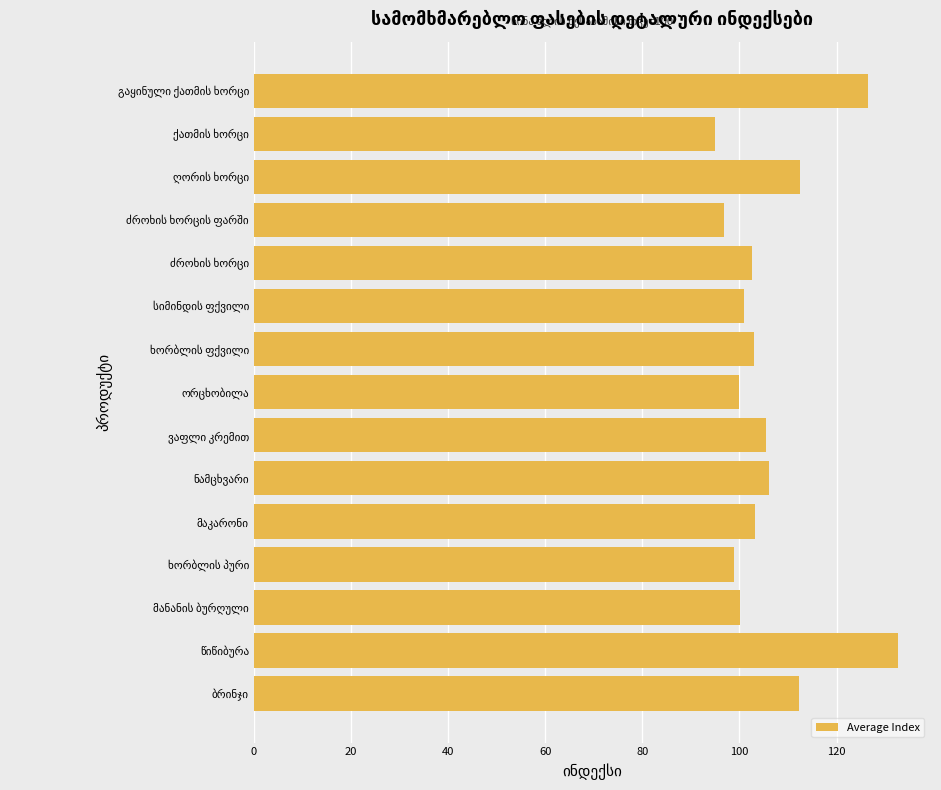

What is the maximum value shown in the chart?

132.6